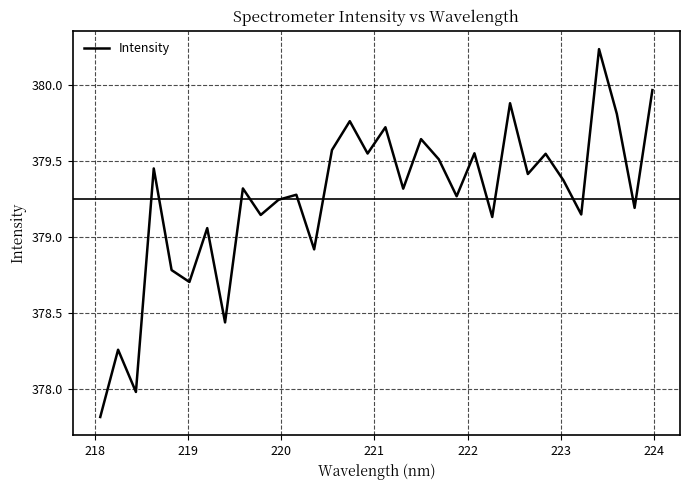

What is the smallest value displayed?

377.8